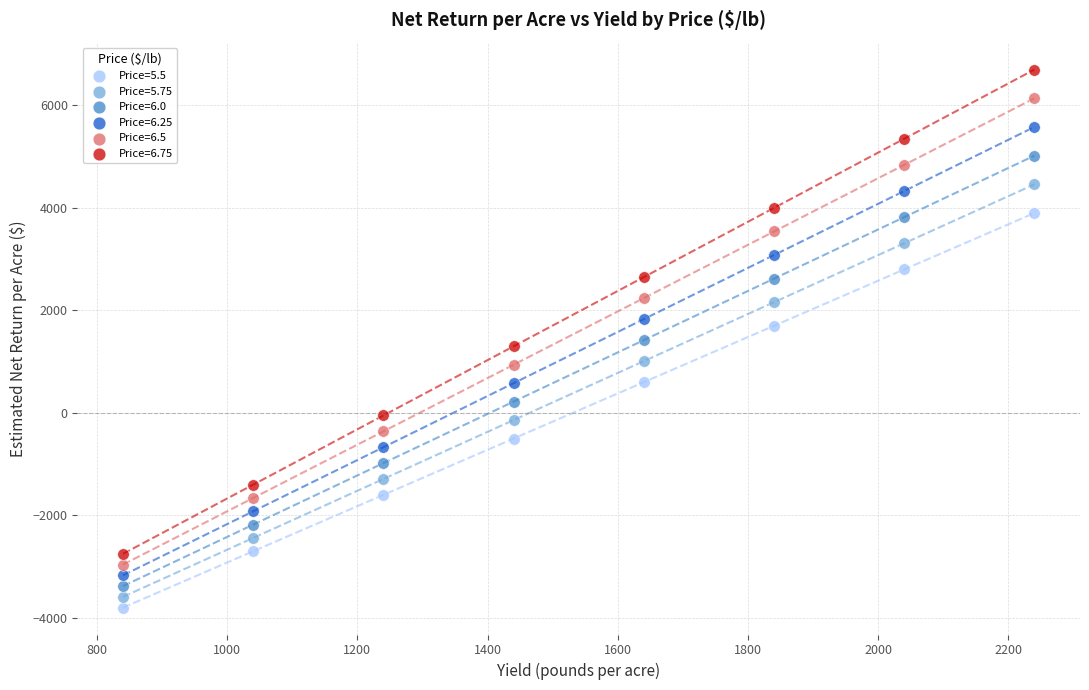

What are all the series names shown in the legend?

Price=5.5, Price=5.75, Price=6.0, Price=6.25, Price=6.5, Price=6.75